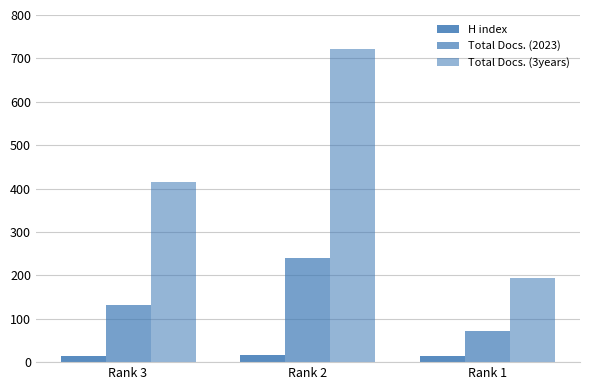

Which series has the largest range (max minus min)?

Total Docs. (3years)